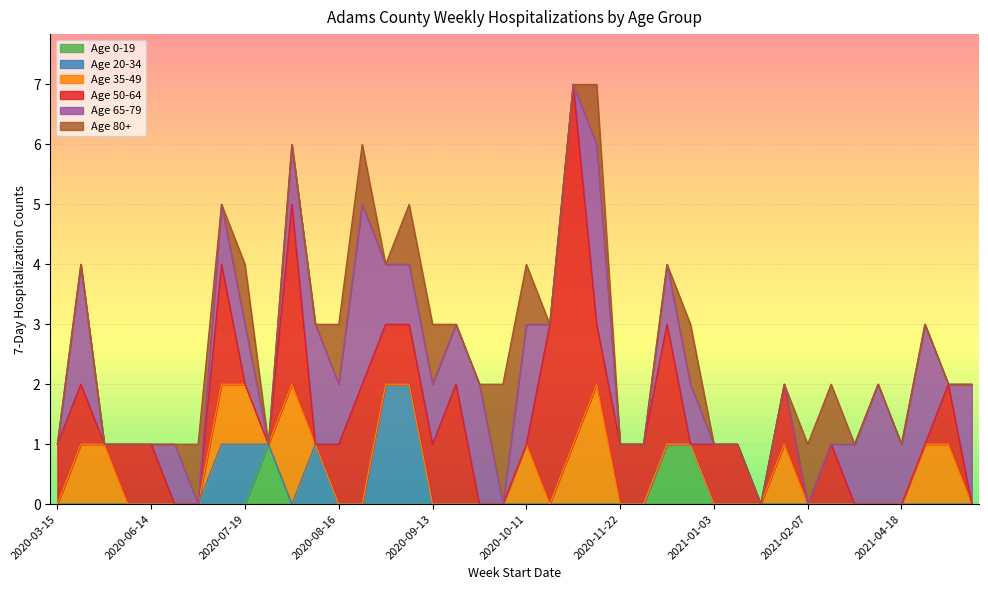

What is the highest value of the Age 50-64 series?

6